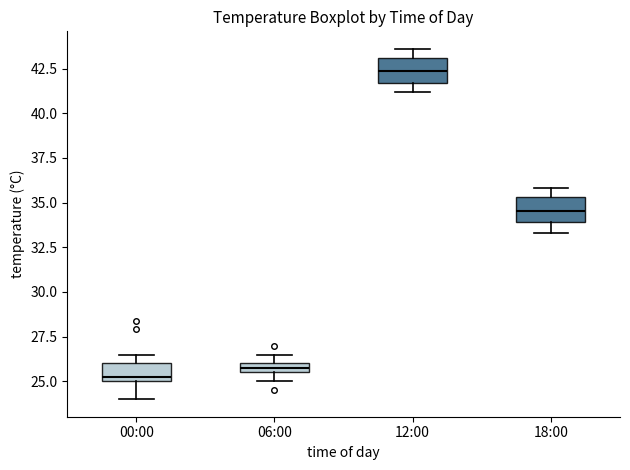

Which box has the lowest median line?

00:00